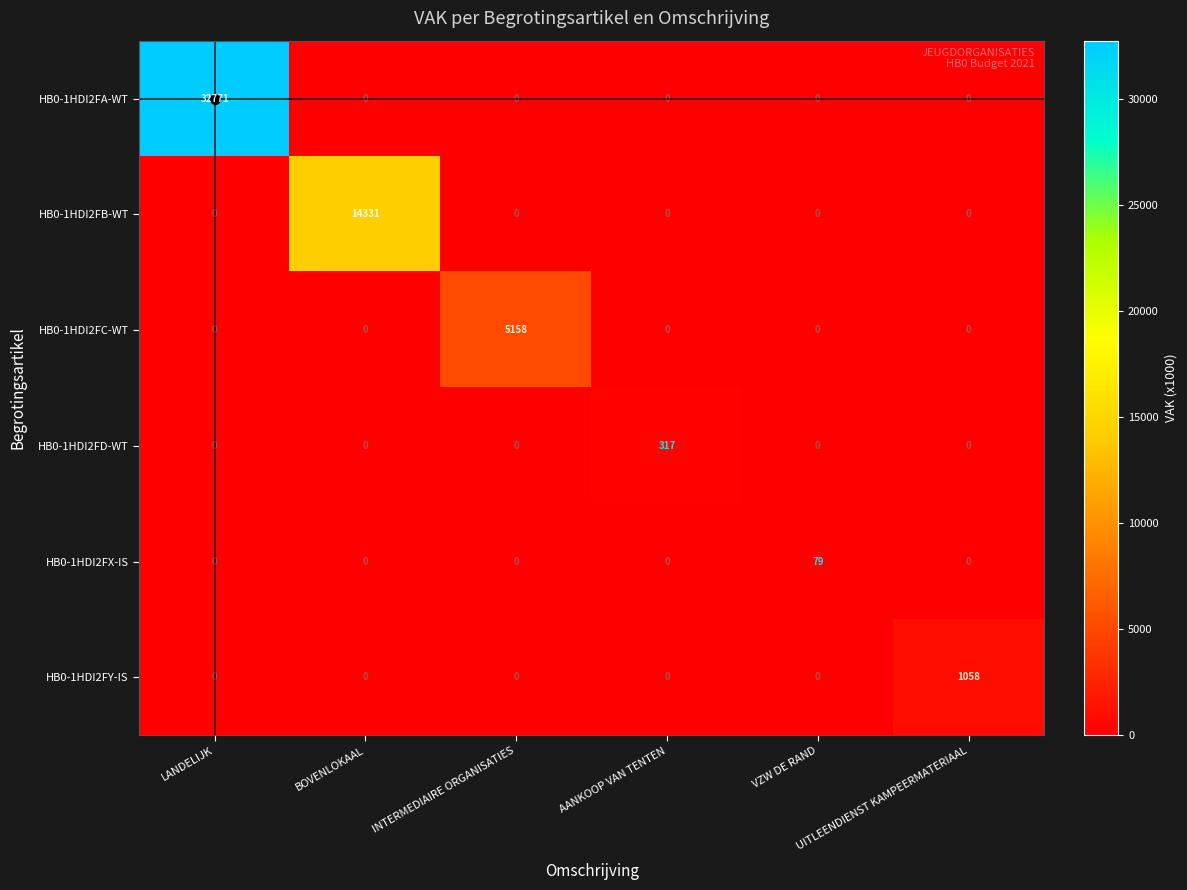

What is the difference between the highest and lowest values at INTERMEDIAIRE ORGANISATIES?

5158